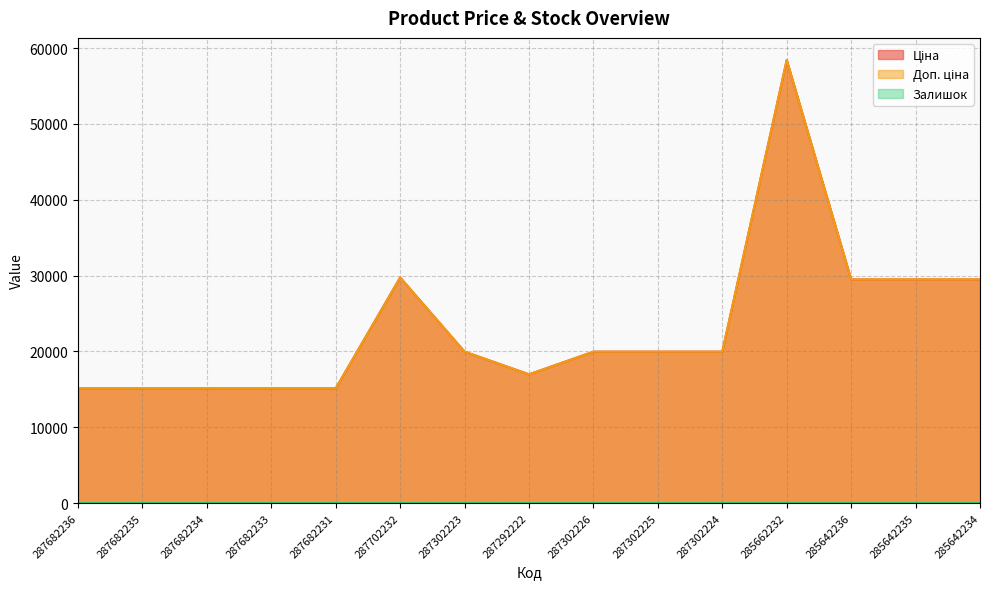

Reading left to right, list all the values displayed in this chart.

Ціна: 287682236=15120.0	287682235=15120.0	287682234=15120.0	287682233=15120.0	287682231=15120.0	287702232=29747.2	287302223=19964.2	287292222=16976.3	287302226=19964.2	287302225=19964.2	287302224=19964.2	285662232=58426.5	285642236=29491.5	285642235=29491.5	285642234=29491.5
Доп. ціна: 287682236=15120.0	287682235=15120.0	287682234=15120.0	287682233=15120.0	287682231=15120.0	287702232=29747.2	287302223=19964.2	287292222=16976.3	287302226=19964.2	287302225=19964.2	287302224=19964.2	285662232=58426.5	285642236=29491.5	285642235=29491.5	285642234=29491.5
Залишок: 287682236=0.0	287682235=0.0	287682234=0.0	287682233=0.0	287682231=0.0	287702232=0.0	287302223=7.0	287292222=2.0	287302226=0.0	287302225=5.0	287302224=3.0	285662232=14.0	285642236=14.0	285642235=13.0	285642234=9.0